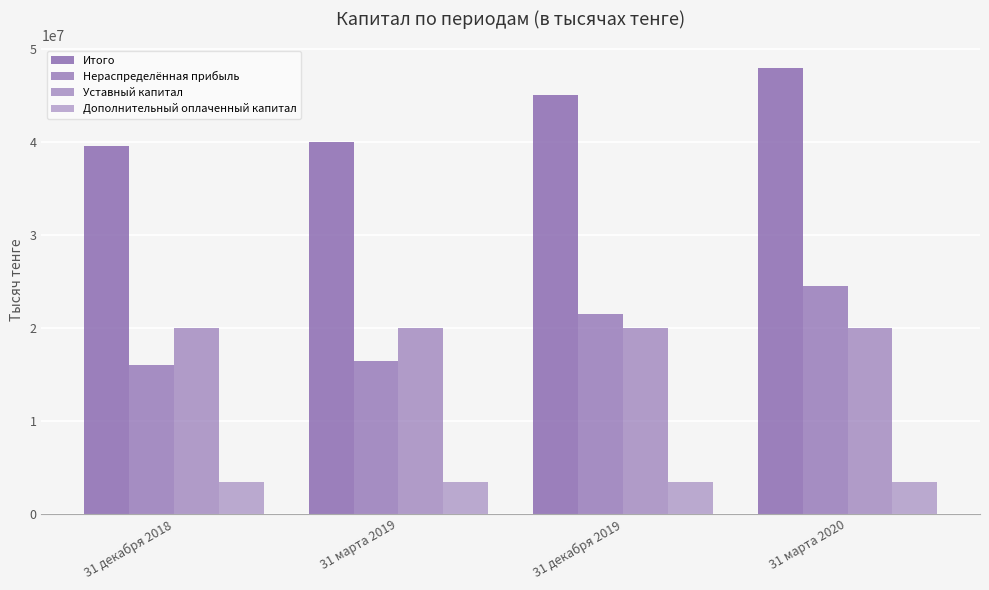

What is the greatest value displayed?

47994173